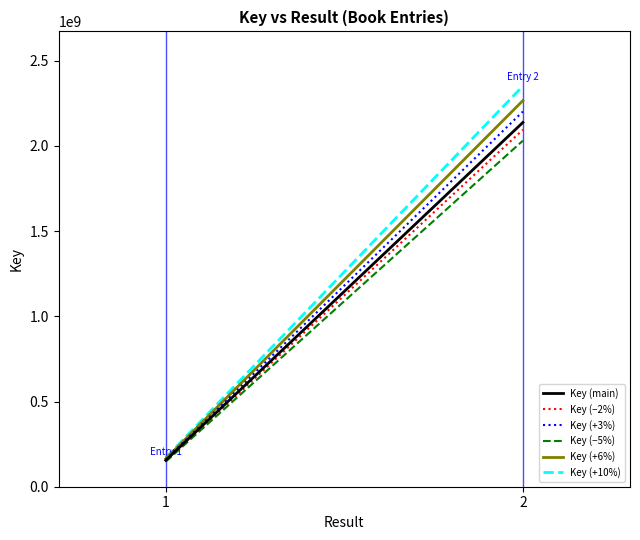

Which has a higher value, 2 or 1?

2